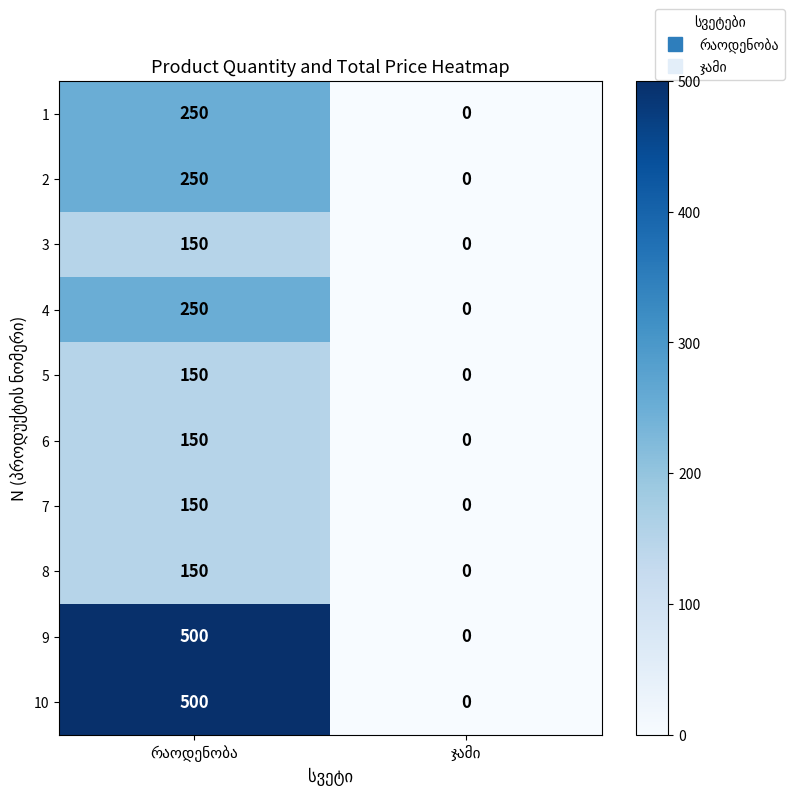

What is the maximum value shown in the chart?

500